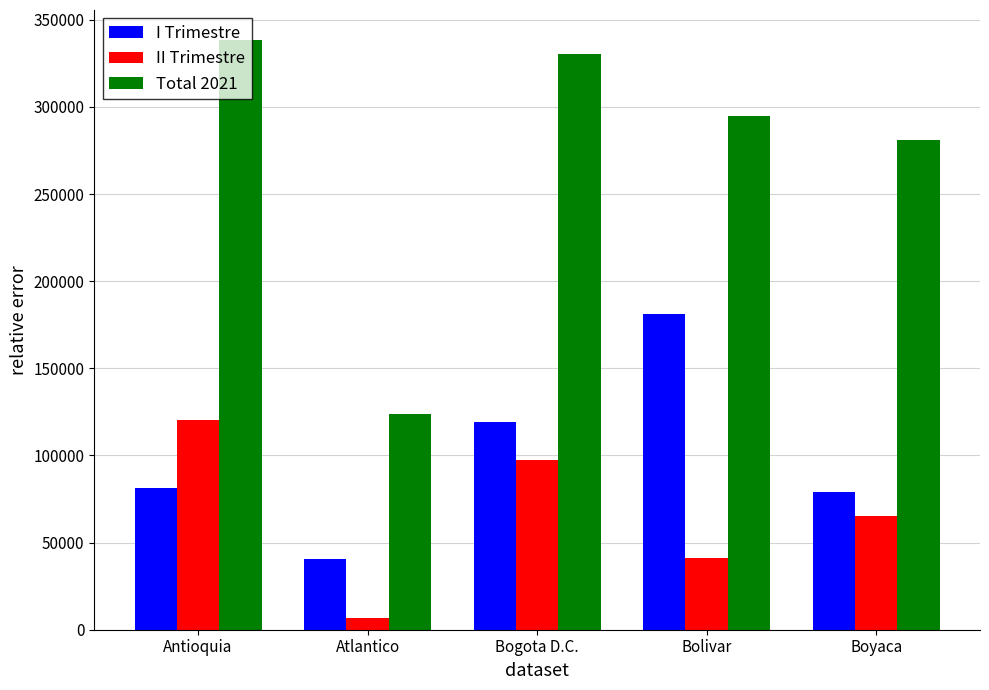

How many groups of bars are there?

5